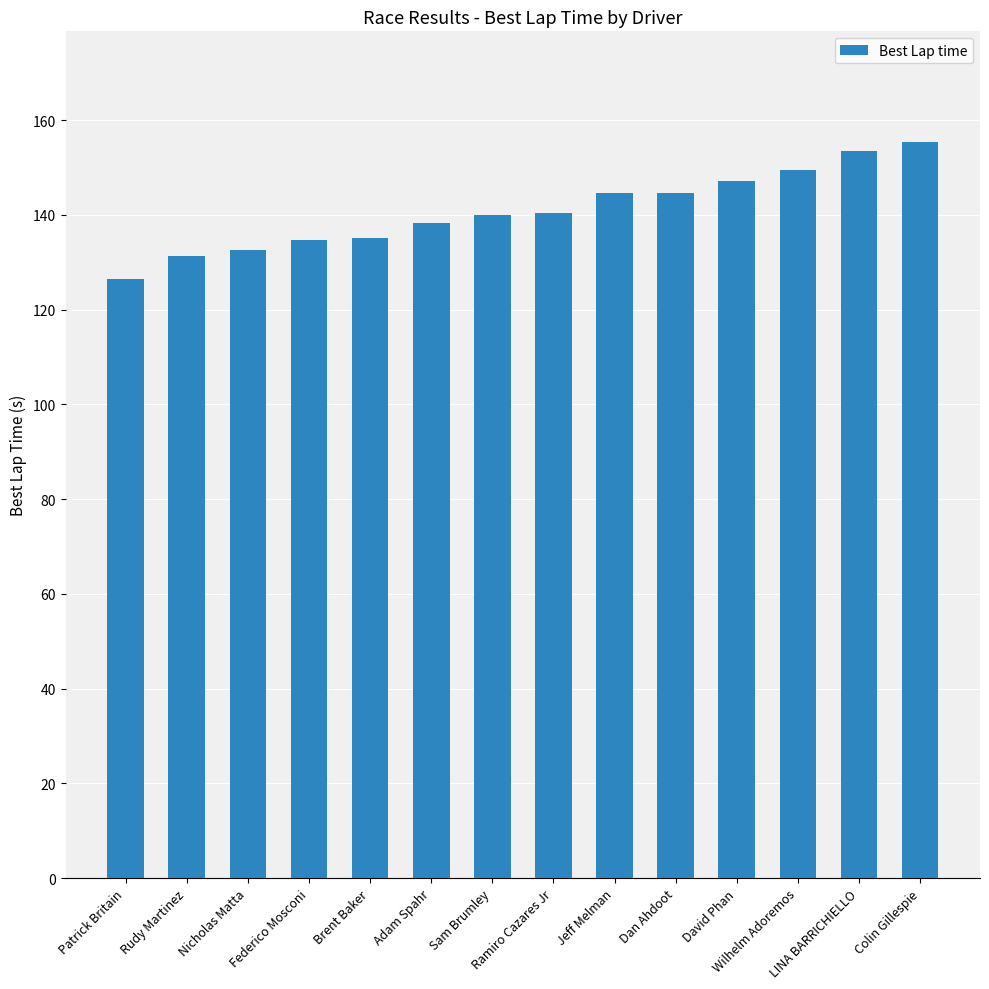

What value does the data have at Federico Mosconi?

134.8